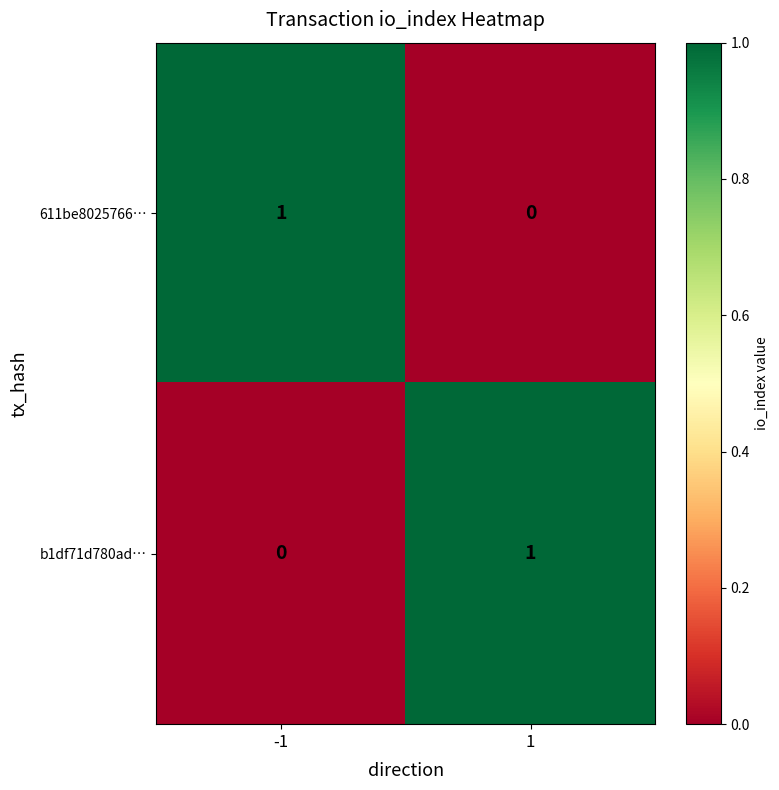

Is it true that 611be8025766… equals 0 at -1?

False